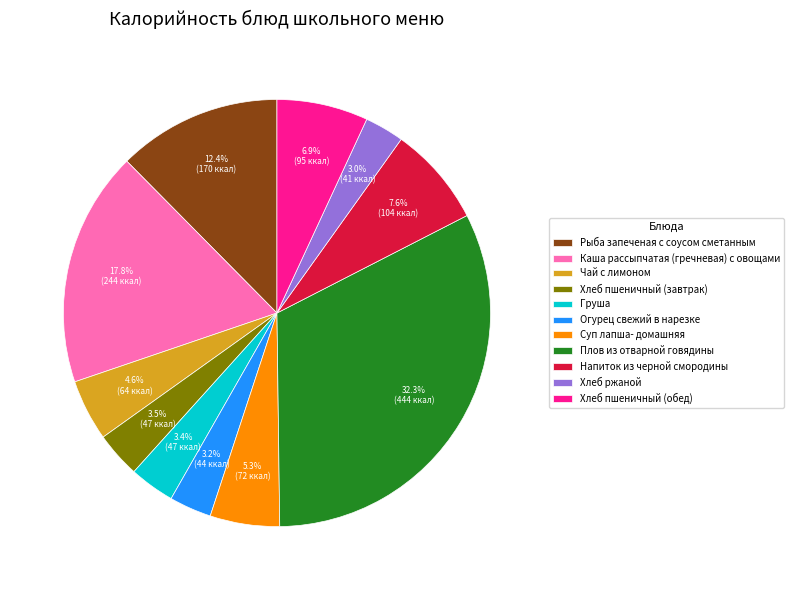

Is there a majority slice in this chart?

No